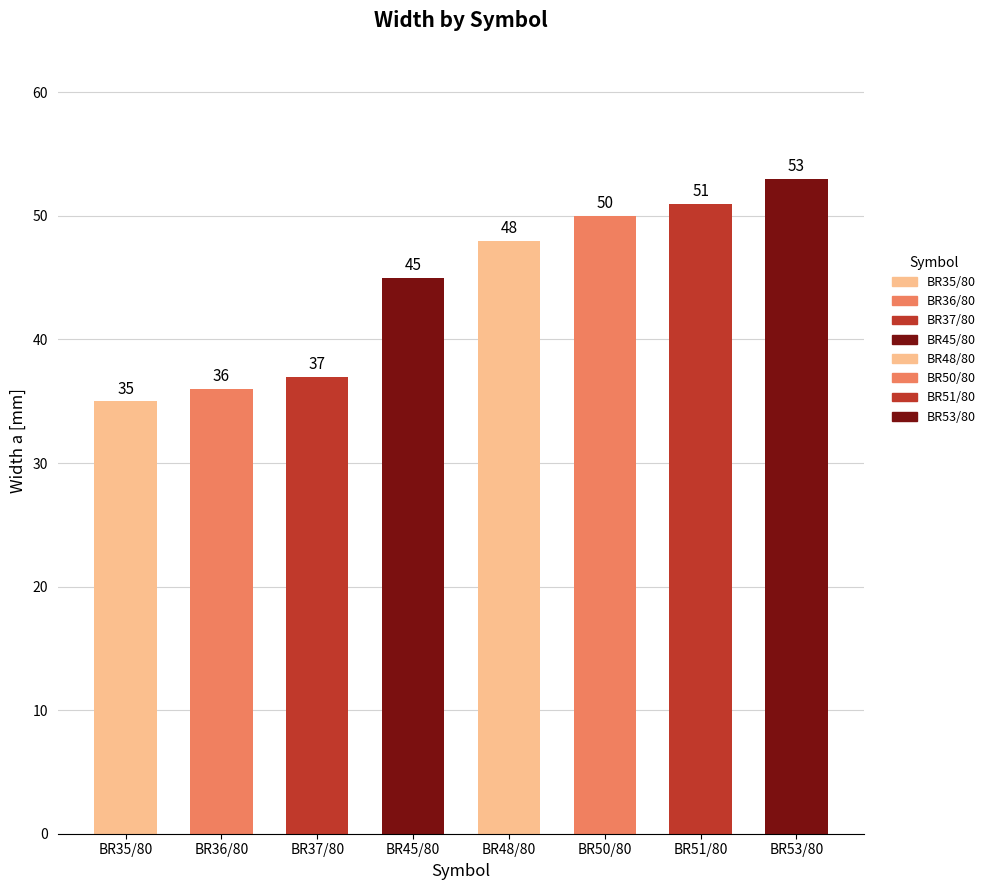

What is the sum of all values?

355